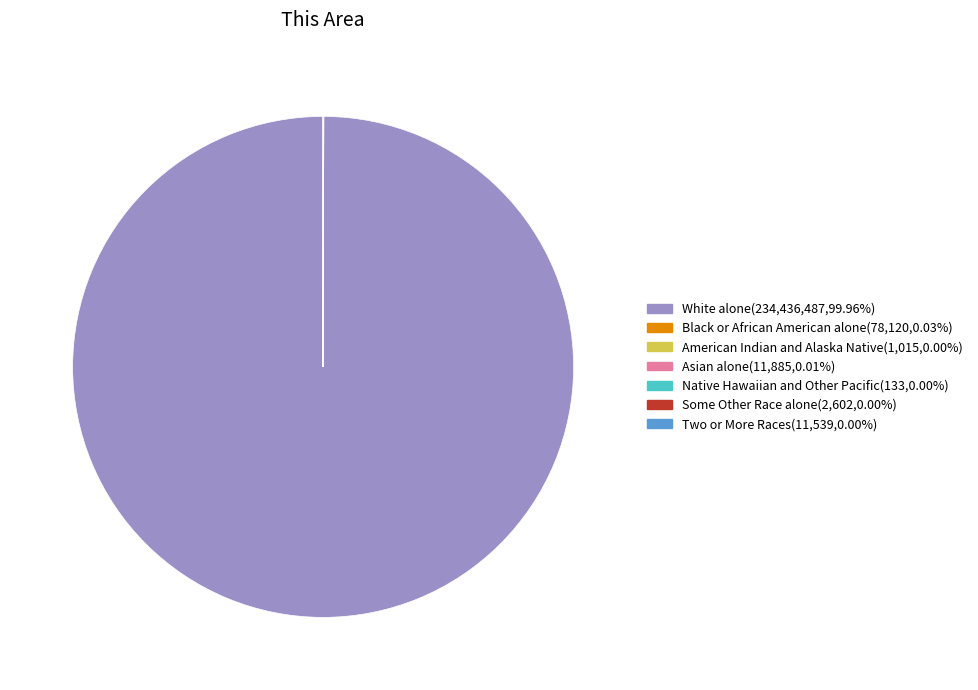

Does any single category account for the majority?

Yes